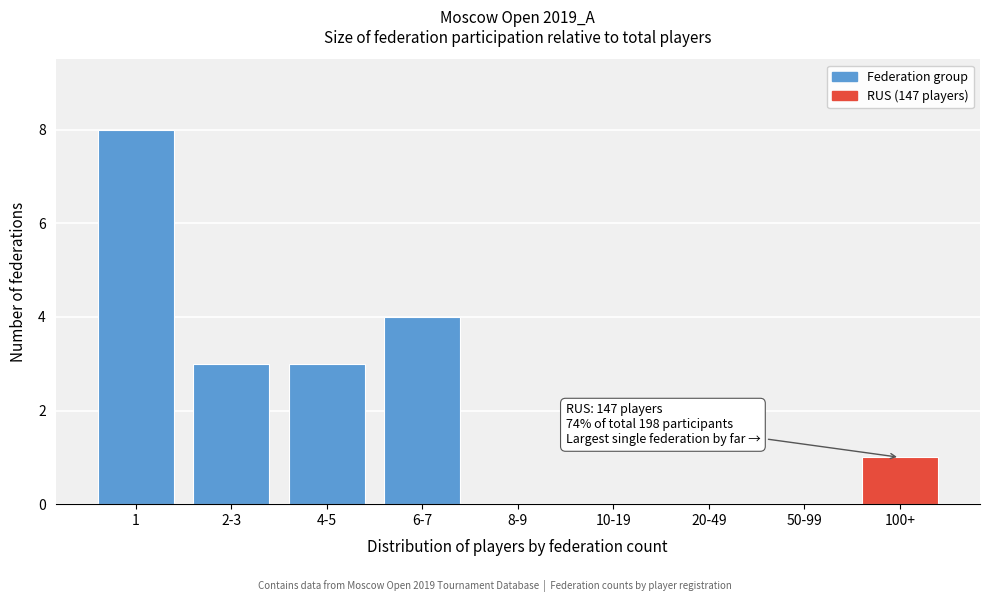

Reading left to right, list all the values displayed in this chart.

1=8	2-3=3	4-5=3	6-7=4	8-9=0	10-19=0	20-49=0	50-99=0	100+=1